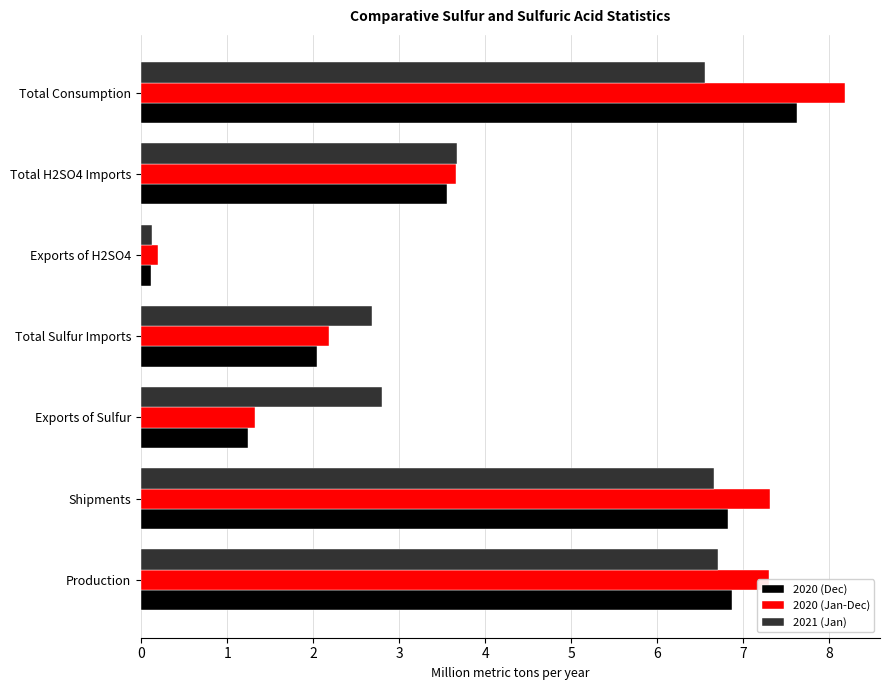

What is the difference between the second highest and second lowest values in the 2020 (Dec) series?

5.6